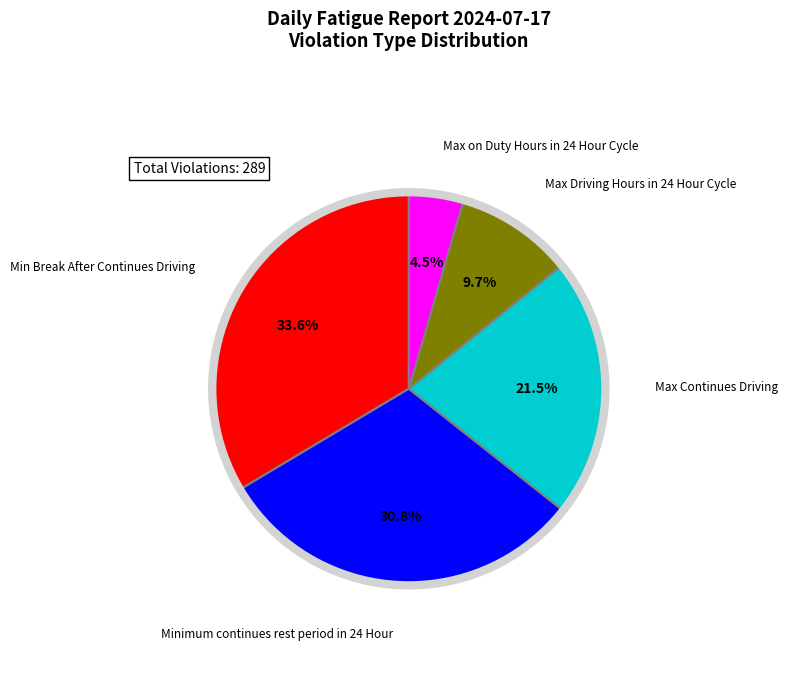

True or false: Max Continues Driving accounts for 14% of the total.

False